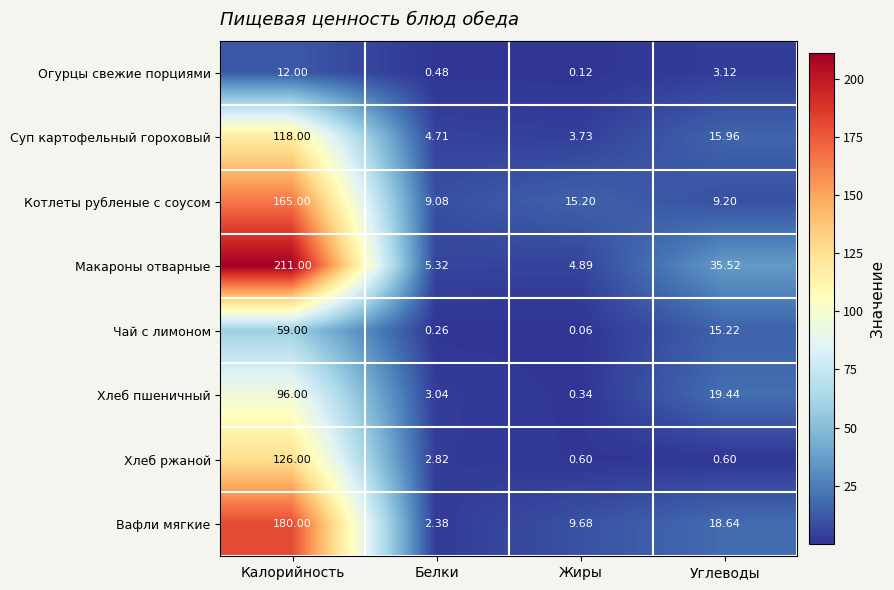

At Жиры, list the series in order from largest to smallest.

Котлеты рубленые с соусом, Вафли мягкие, Макароны отварные, Суп картофельный гороховый, Хлеб ржаной, Хлеб пшеничный, Огурцы свежие порциями, Чай с лимоном